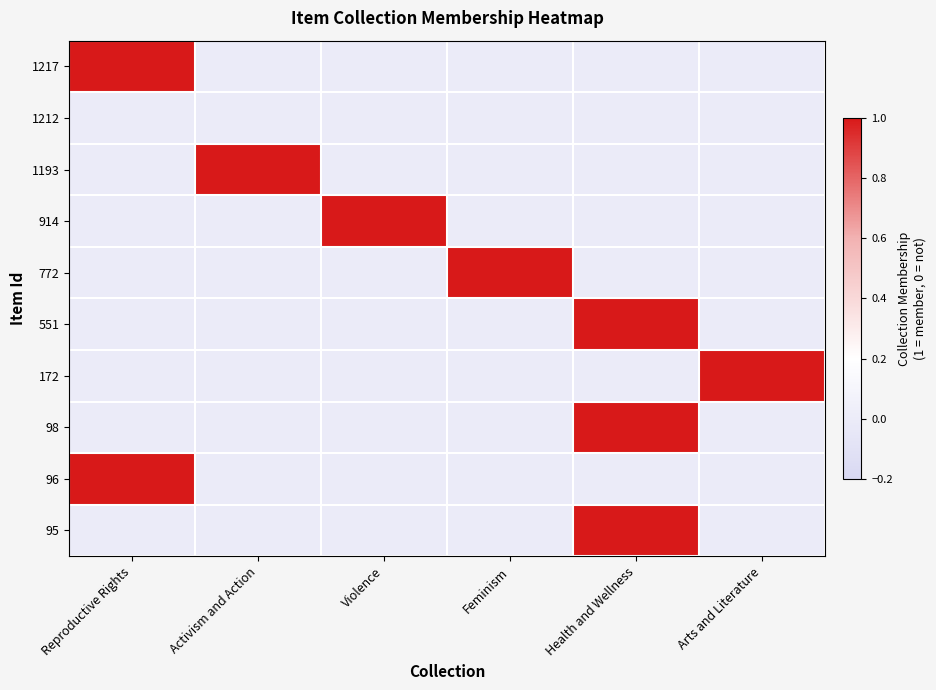

Which has a higher value, Health and Wellness or Violence?

Health and Wellness